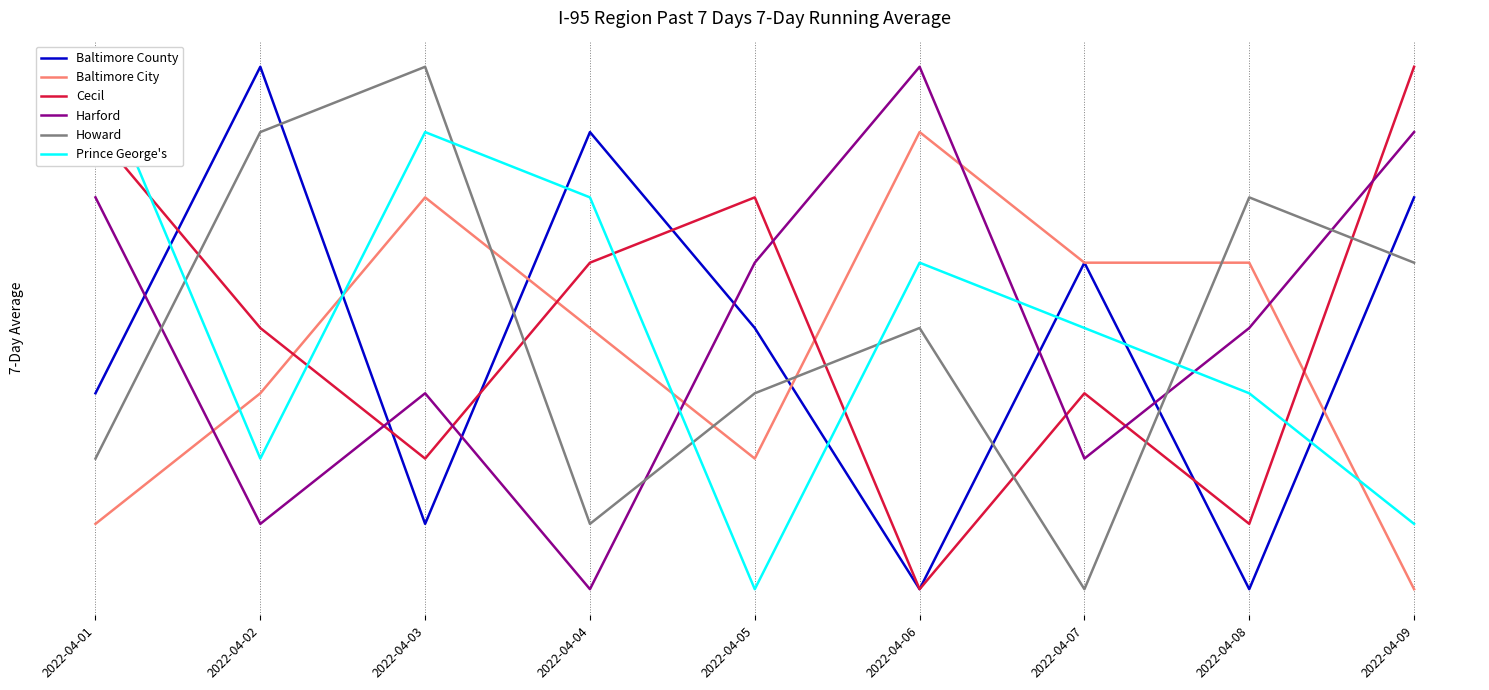

Reading left to right, what are all the values shown in this chart?

Baltimore County: 4	9	2	8	5	1	6	1	7
Baltimore City: 2	4	7	5	3	8	6	6	1
Cecil: 8	5	3	6	7	1	4	2	9
Harford: 7	2	4	1	6	9	3	5	8
Howard: 3	8	9	2	4	5	1	7	6
Prince George's: 9	3	8	7	1	6	5	4	2